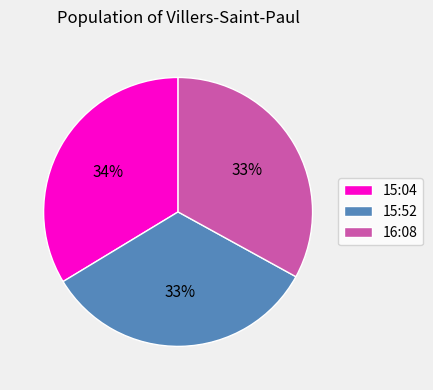

Is there any slice that represents more than half of the pie?

No